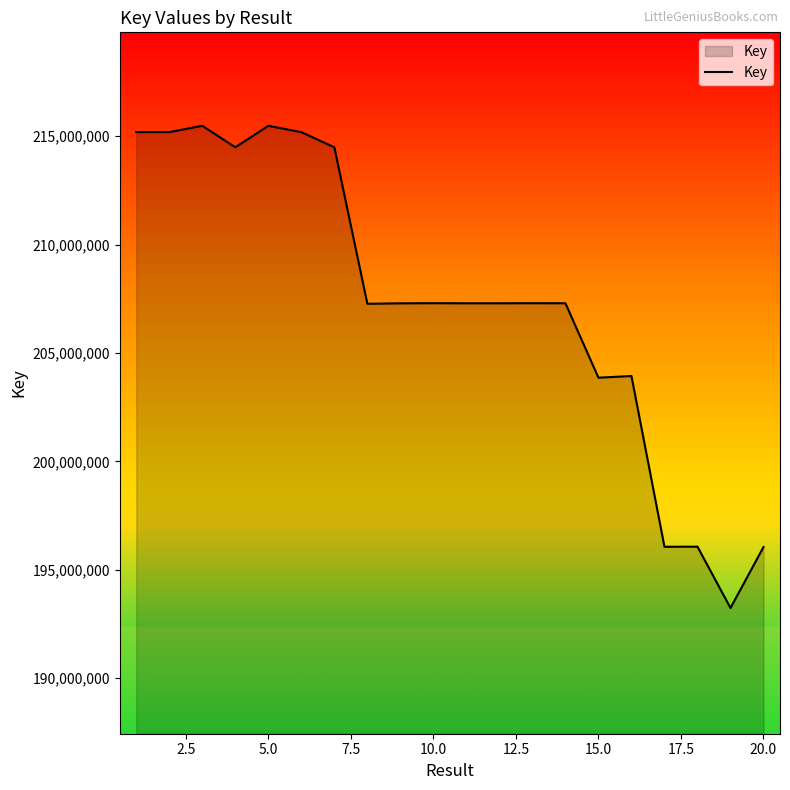

What is the smallest value displayed?

193241317